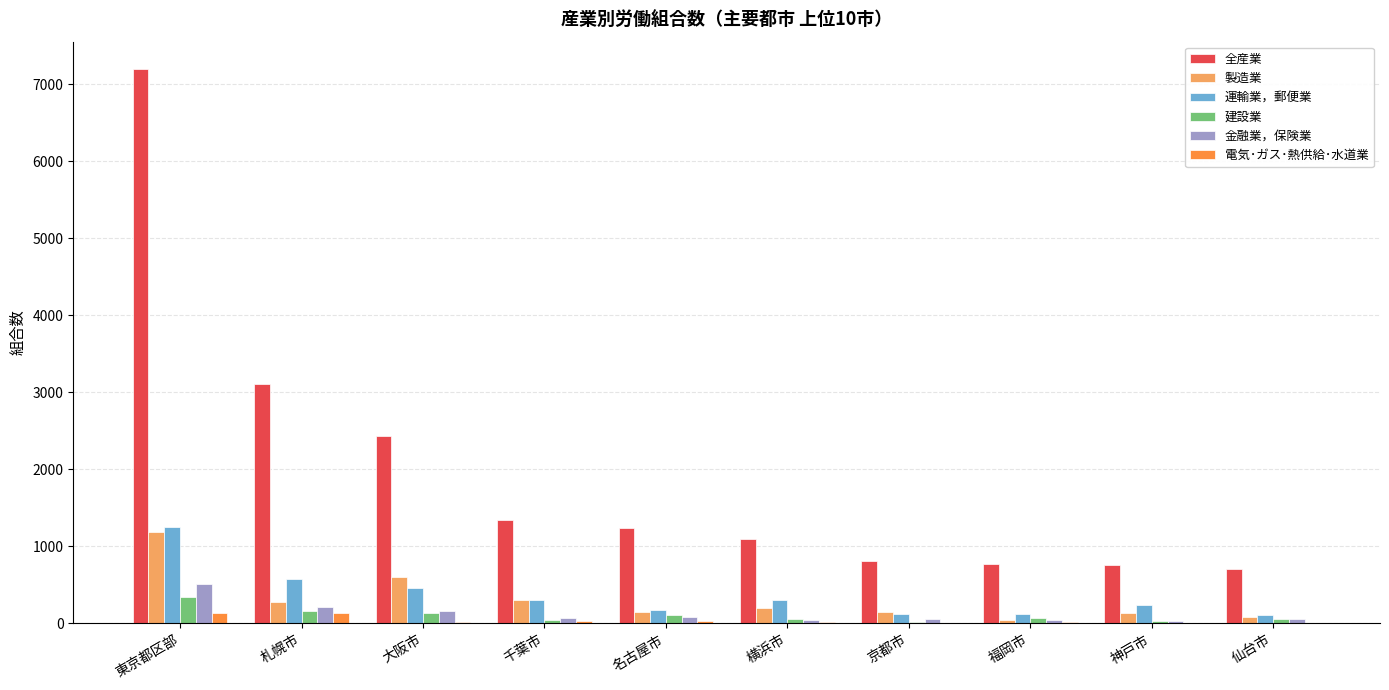

Count the number of categories in the chart.

10